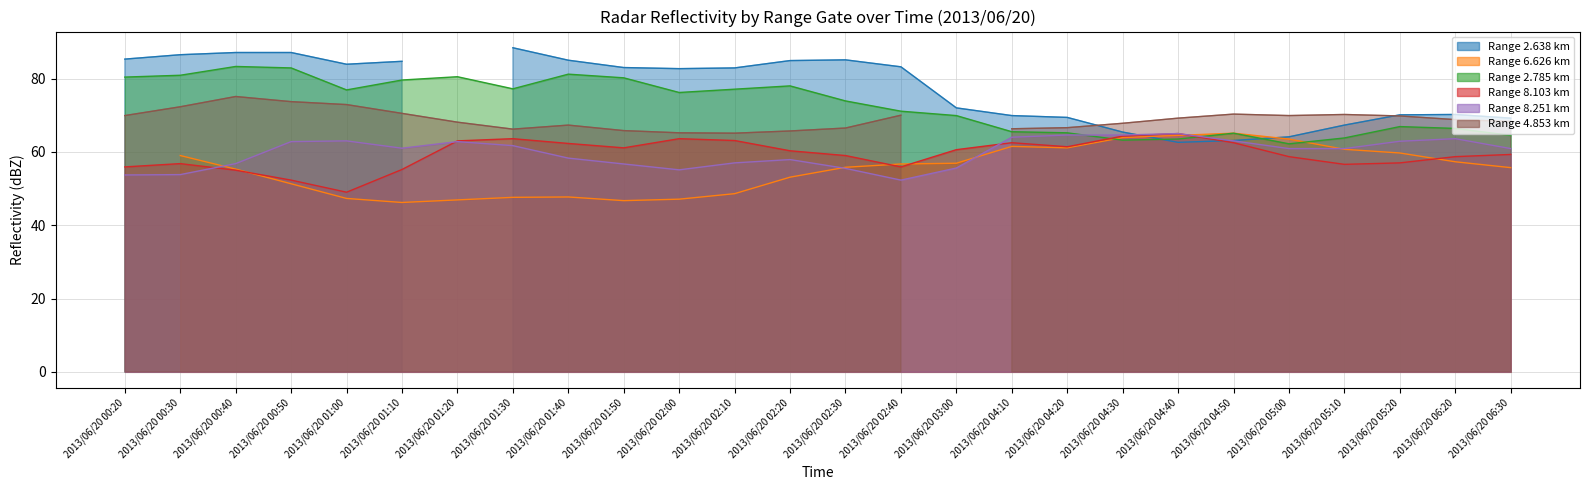

Which has a higher value, 2013/06/20 01:30 or 2013/06/20 05:10?

2013/06/20 01:30